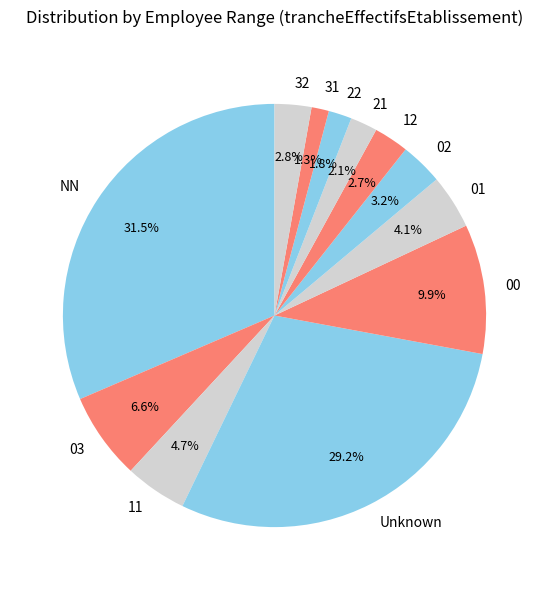

The 31 slice represents 1% of the pie. True or false?

True